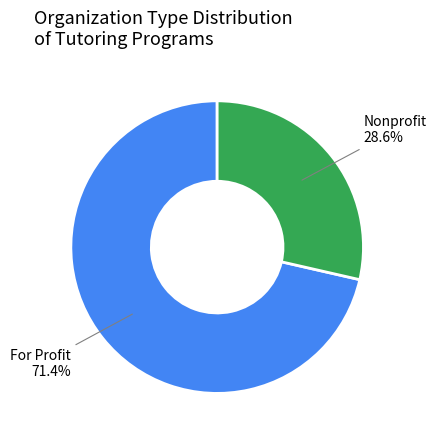

Is Nonprofit the majority of the pie?

No